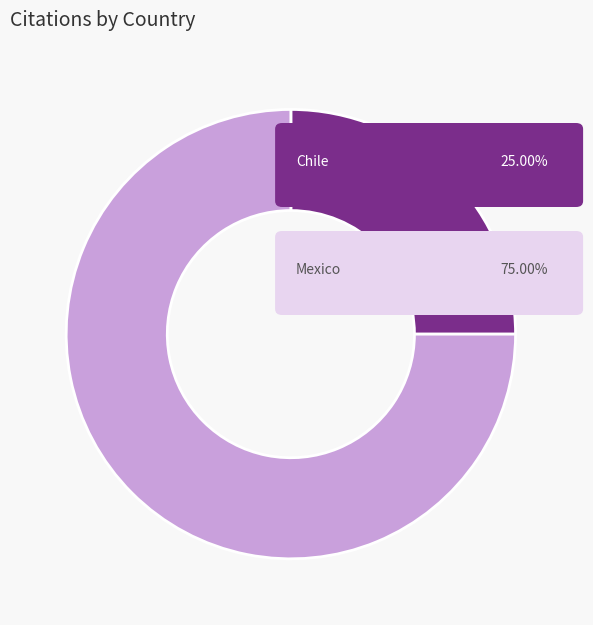

How many slices are in this pie chart?

2